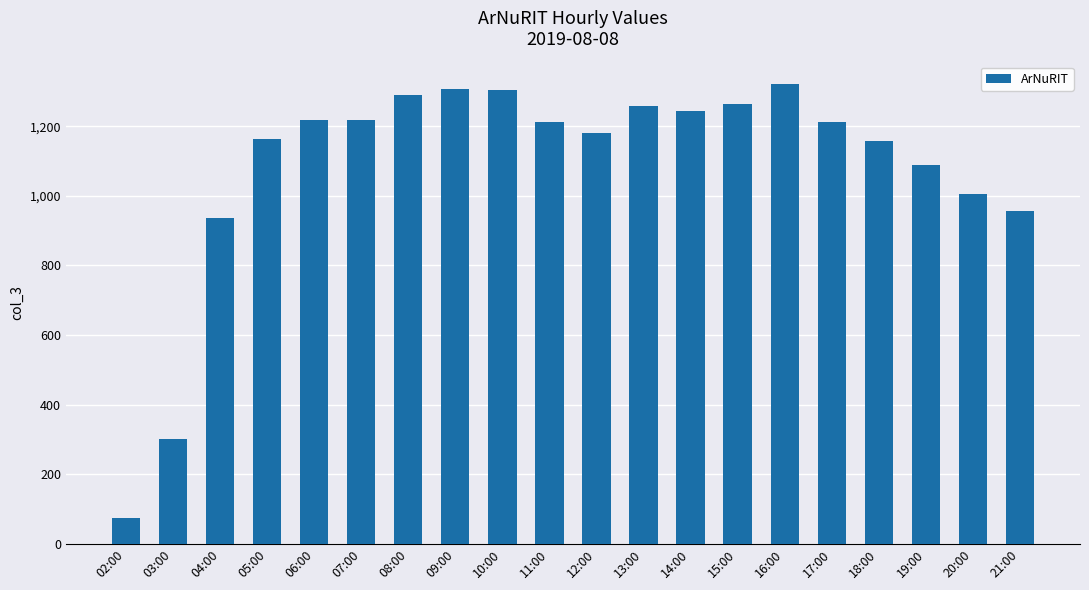

What is the sum of all values?

21710